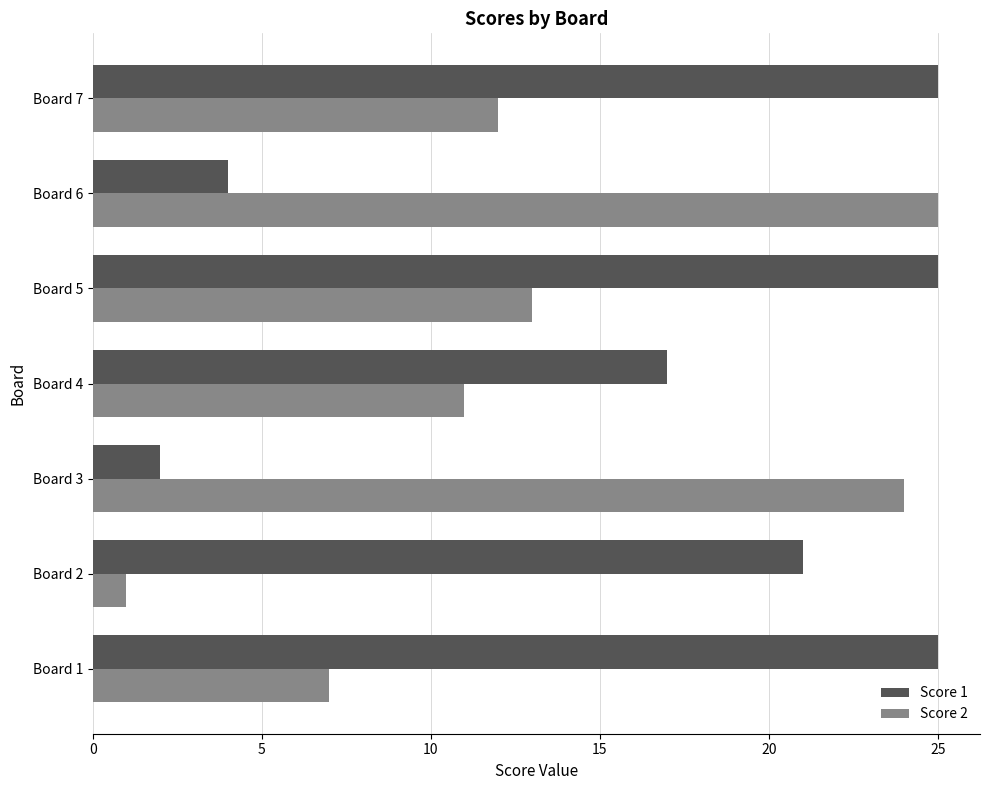

Which series has the largest range (max minus min)?

Score 2